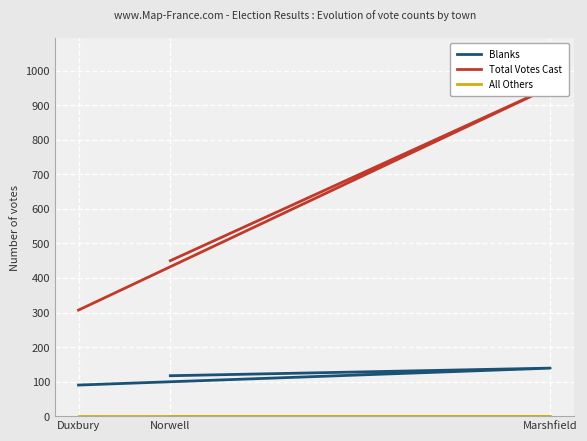

What is the spread (max minus min) of values at Duxbury?

307